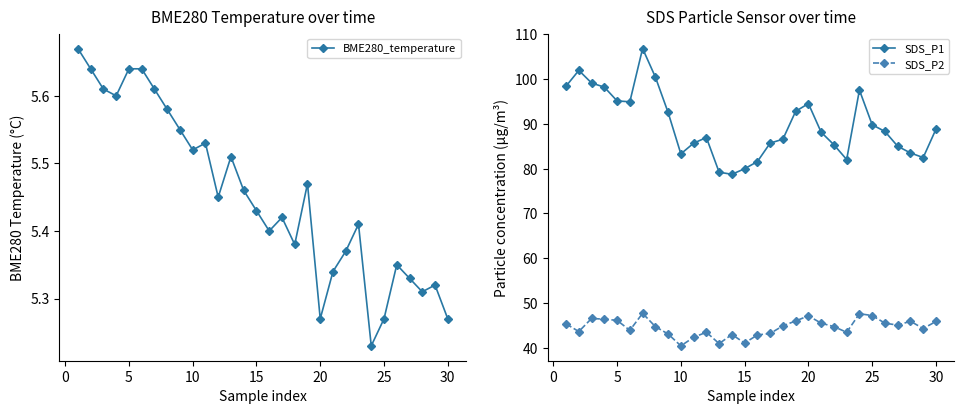

How many BME280_temperature values are between 5 and 6?

30